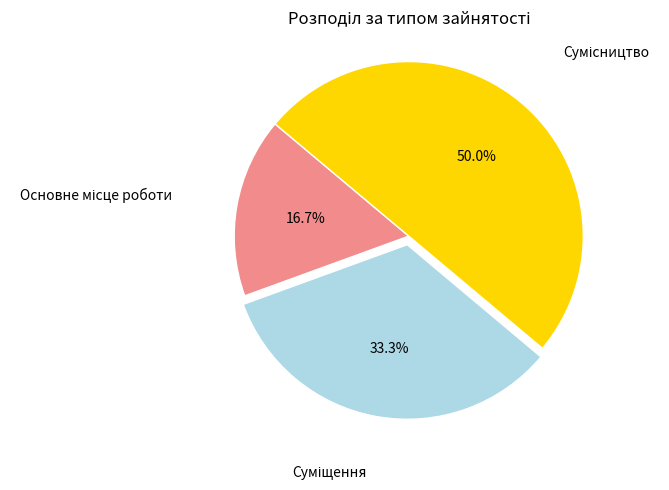

True or false: Суміщення accounts for 33% of the total.

True